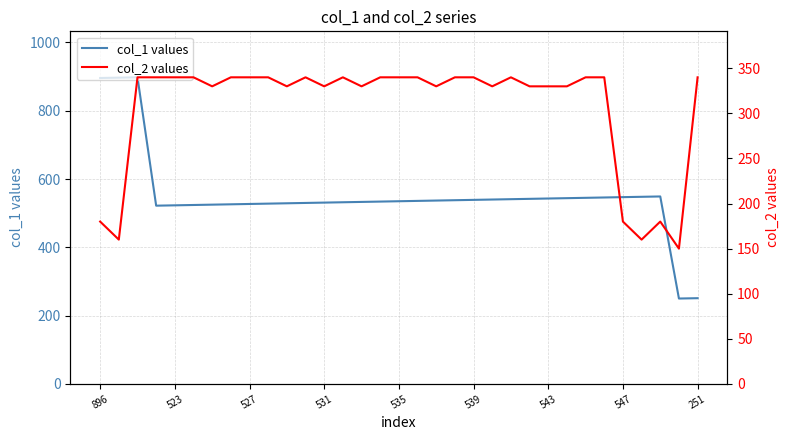

Reading right to left, extract all data points from this chart.

col_1 values: 251	250	549	548	547	546	545	544	543	542	541	540	539	538	537	536	535	534	533	532	531	530	529	528	527	526	525	524	523	522	898	897	896
col_2 values: 340	150	180	160	180	340	340	330	330	330	340	330	340	340	330	340	340	340	330	340	330	340	330	340	340	340	330	340	340	340	340	160	180